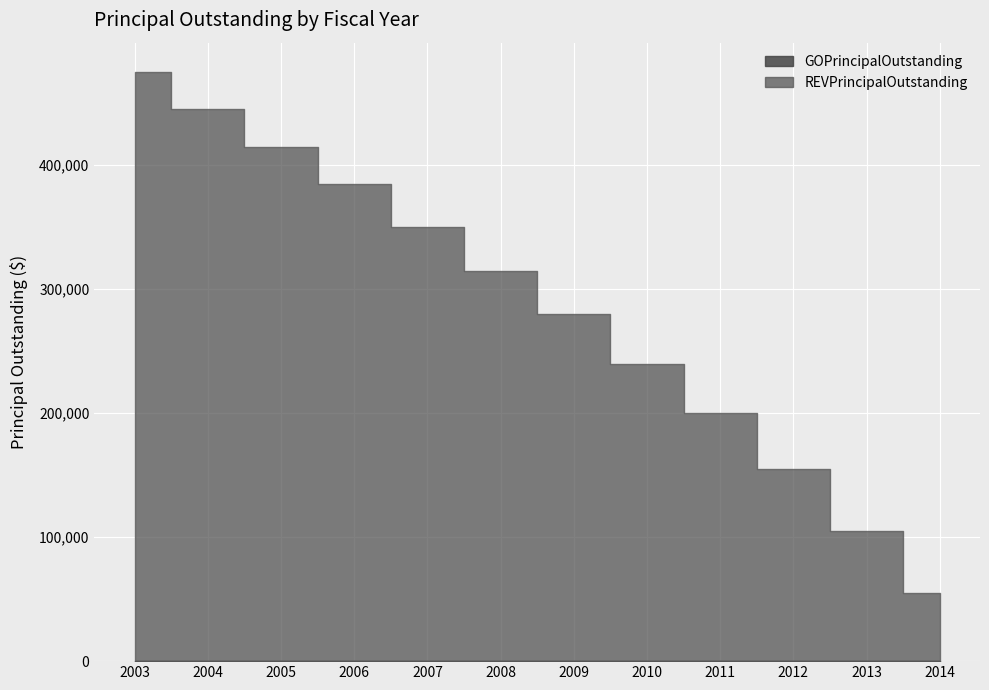

Rank the series at 2011 from highest to lowest value.

REVPrincipalOutstanding, GOPrincipalOutstanding